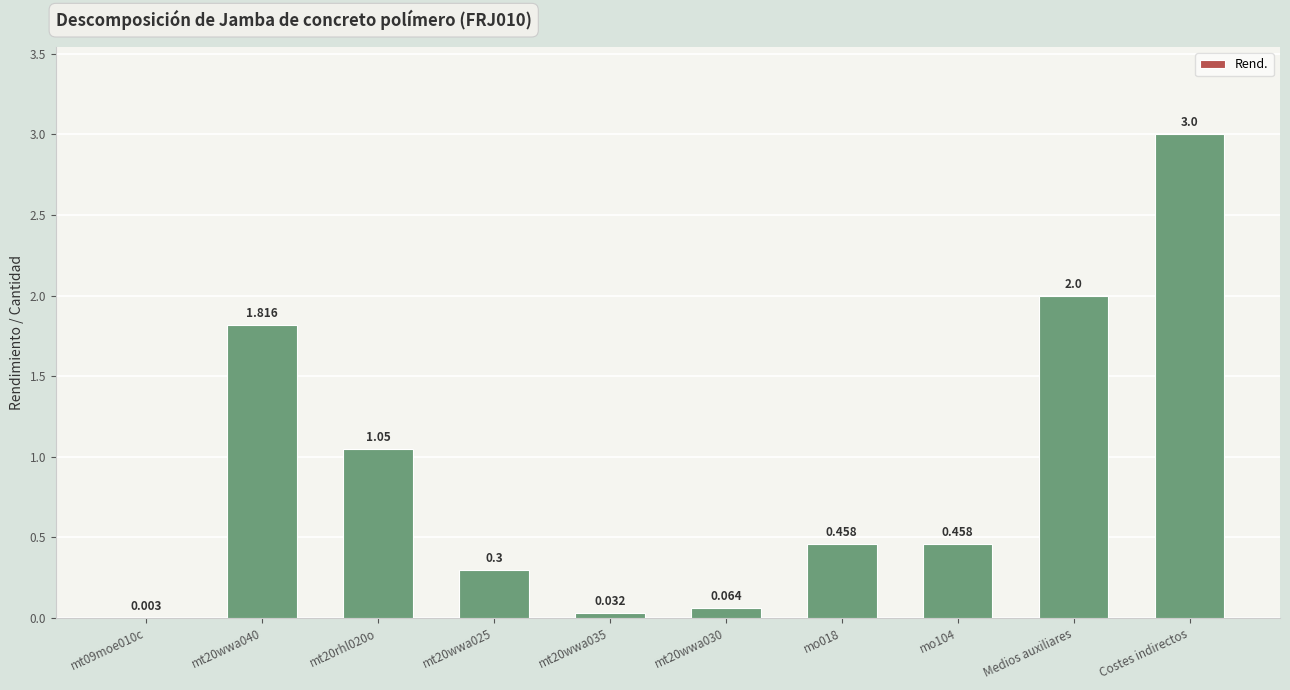

At which category does the chart reach its peak across all series?

Costes indirectos